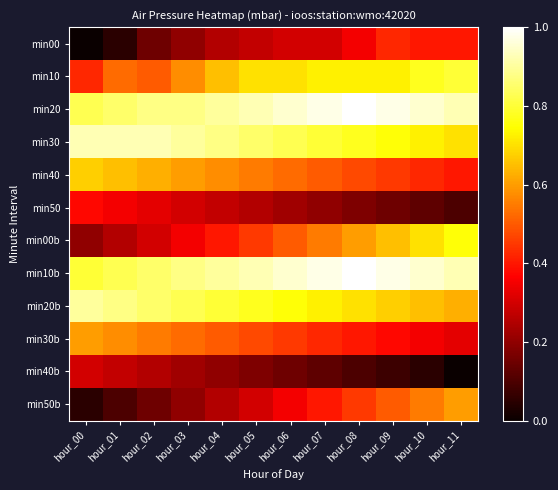

Reading left to right, what are all the values shown in this chart?

min00: hour_00=0.0	hour_01=0.1	hour_02=0.2	hour_03=0.2	hour_04=0.2	hour_05=0.3	hour_06=0.3	hour_07=0.3	hour_08=0.4	hour_09=0.4	hour_10=0.4	hour_11=0.4
min10: hour_00=0.4	hour_01=0.5	hour_02=0.5	hour_03=0.6	hour_04=0.7	hour_05=0.7	hour_06=0.7	hour_07=0.7	hour_08=0.7	hour_09=0.7	hour_10=0.8	hour_11=0.8
min20: hour_00=0.8	hour_01=0.9	hour_02=0.9	hour_03=0.9	hour_04=0.9	hour_05=0.9	hour_06=0.9	hour_07=1.0	hour_08=1.0	hour_09=1.0	hour_10=0.9	hour_11=0.9
min30: hour_00=0.9	hour_01=0.9	hour_02=0.9	hour_03=0.9	hour_04=0.9	hour_05=0.9	hour_06=0.8	hour_07=0.8	hour_08=0.8	hour_09=0.8	hour_10=0.7	hour_11=0.7
min40: hour_00=0.7	hour_01=0.7	hour_02=0.6	hour_03=0.6	hour_04=0.6	hour_05=0.6	hour_06=0.5	hour_07=0.5	hour_08=0.5	hour_09=0.5	hour_10=0.4	hour_11=0.4
min50: hour_00=0.4	hour_01=0.4	hour_02=0.3	hour_03=0.3	hour_04=0.3	hour_05=0.2	hour_06=0.2	hour_07=0.2	hour_08=0.2	hour_09=0.2	hour_10=0.1	hour_11=0.1
min00b: hour_00=0.2	hour_01=0.2	hour_02=0.3	hour_03=0.4	hour_04=0.4	hour_05=0.5	hour_06=0.5	hour_07=0.6	hour_08=0.6	hour_09=0.7	hour_10=0.7	hour_11=0.8
min10b: hour_00=0.8	hour_01=0.8	hour_02=0.9	hour_03=0.9	hour_04=0.9	hour_05=0.9	hour_06=0.9	hour_07=1.0	hour_08=1.0	hour_09=1.0	hour_10=0.9	hour_11=0.9
min20b: hour_00=0.9	hour_01=0.9	hour_02=0.9	hour_03=0.8	hour_04=0.8	hour_05=0.8	hour_06=0.8	hour_07=0.7	hour_08=0.7	hour_09=0.7	hour_10=0.7	hour_11=0.6
min30b: hour_00=0.6	hour_01=0.6	hour_02=0.6	hour_03=0.5	hour_04=0.5	hour_05=0.5	hour_06=0.5	hour_07=0.4	hour_08=0.4	hour_09=0.4	hour_10=0.4	hour_11=0.3
min40b: hour_00=0.3	hour_01=0.3	hour_02=0.2	hour_03=0.2	hour_04=0.2	hour_05=0.2	hour_06=0.2	hour_07=0.1	hour_08=0.1	hour_09=0.1	hour_10=0.1	hour_11=0.0
min50b: hour_00=0.1	hour_01=0.1	hour_02=0.2	hour_03=0.2	hour_04=0.2	hour_05=0.3	hour_06=0.4	hour_07=0.4	hour_08=0.5	hour_09=0.5	hour_10=0.6	hour_11=0.6